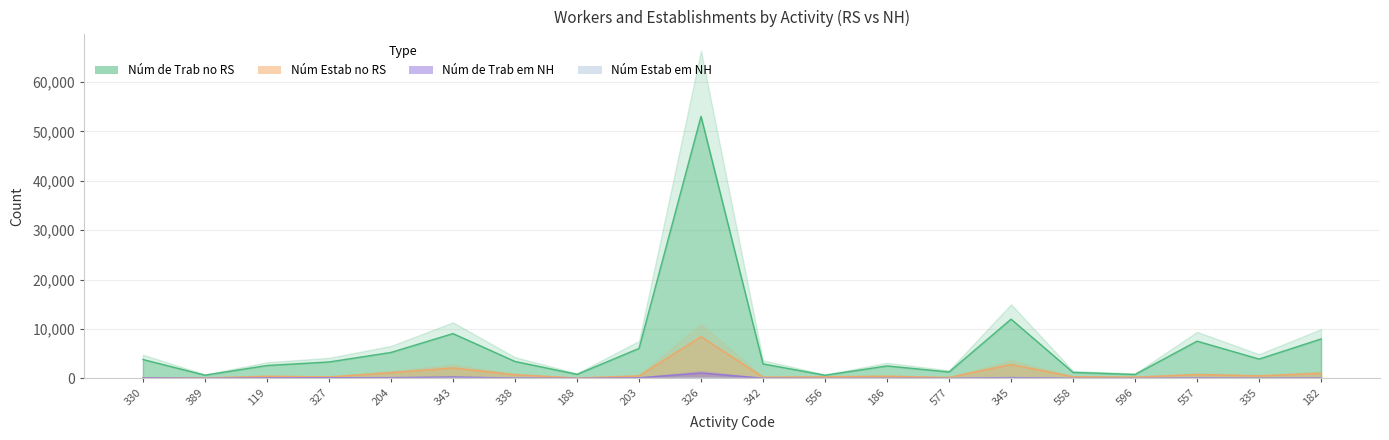

Which has a higher value, 557 or 188?

557